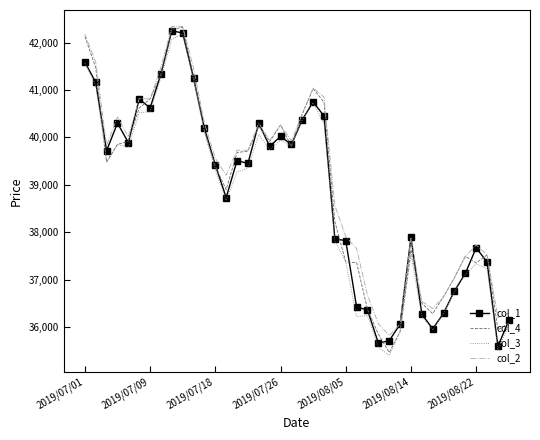

What is the smallest value displayed?

35400